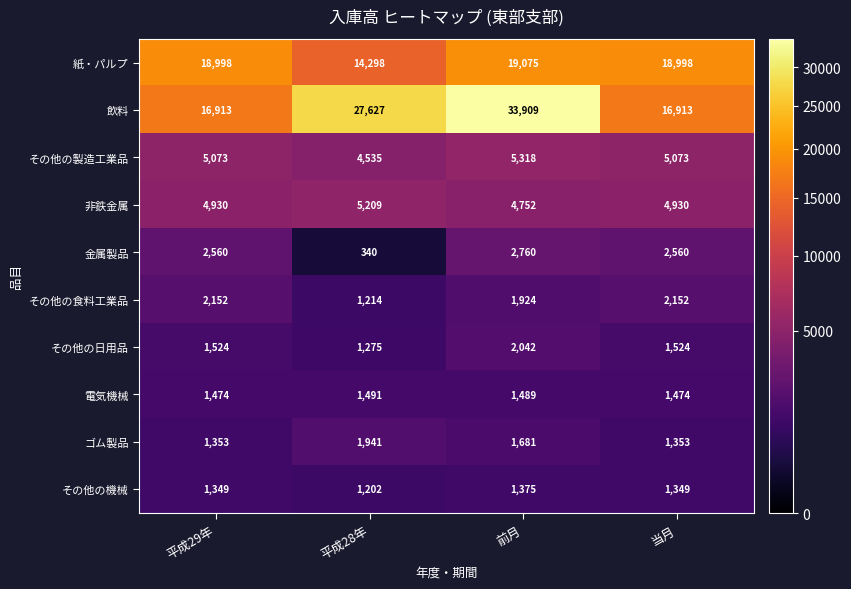

Which series has the largest range (max minus min)?

飲料